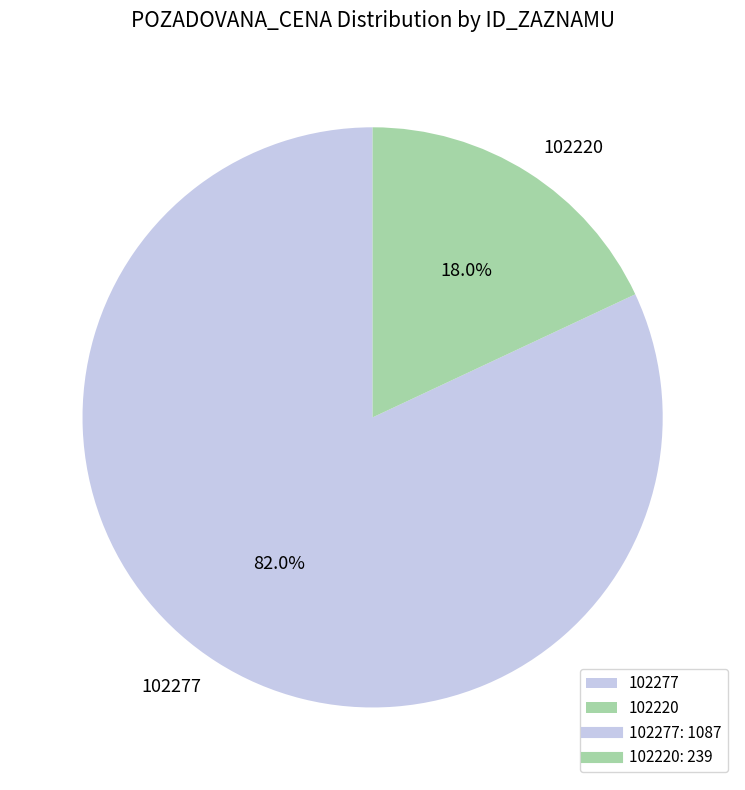

What percentage do 102220 and 102277 together represent?

100.0%